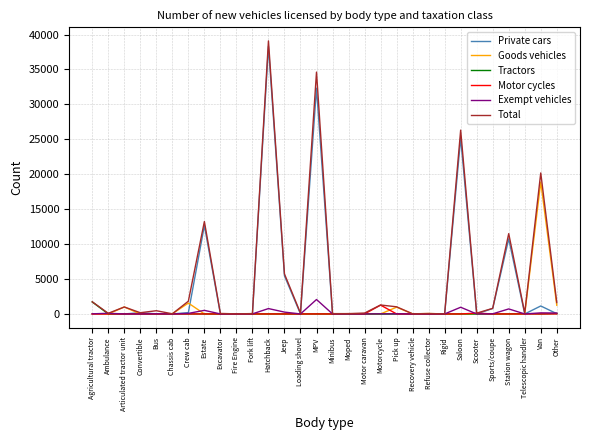

How many lines are shown in the chart?

6